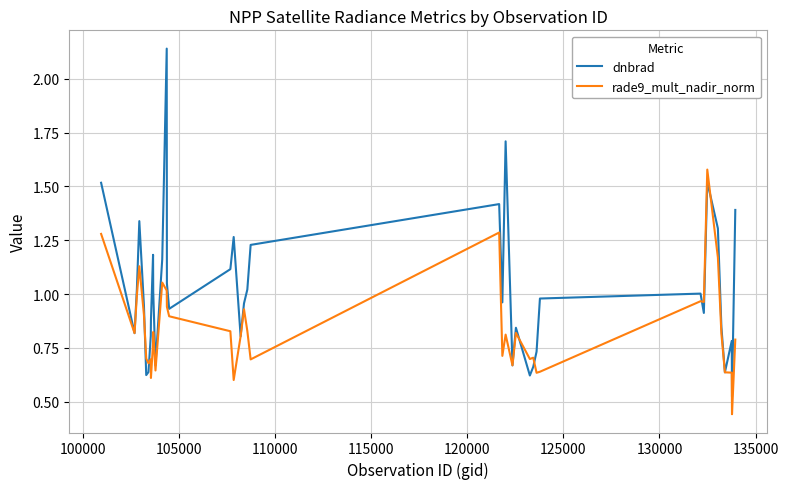

Which series has the largest range (max minus min)?

dnbrad